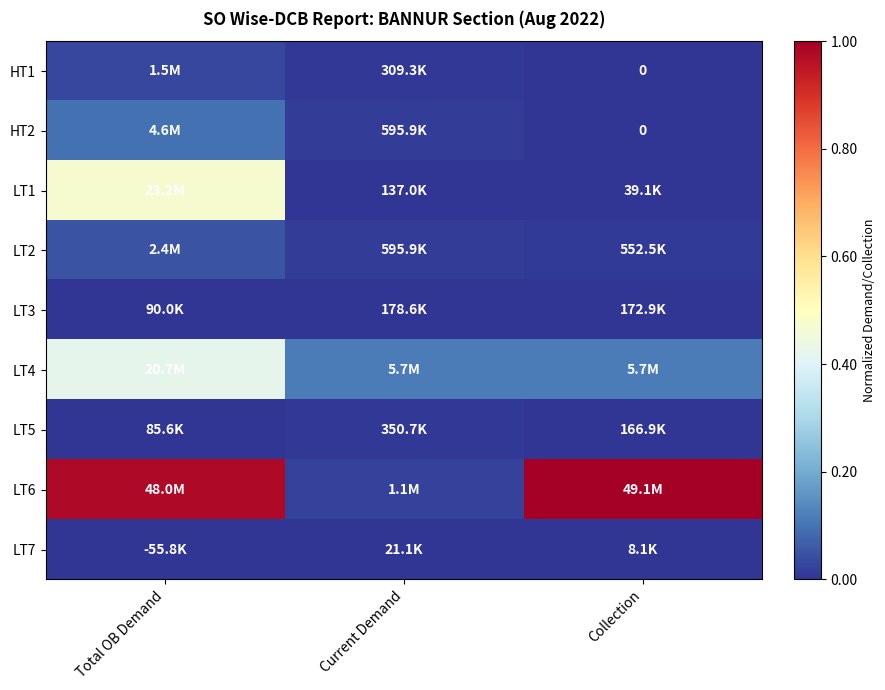

The value of LT4 at Current Demand is 0.1. True or false?

True